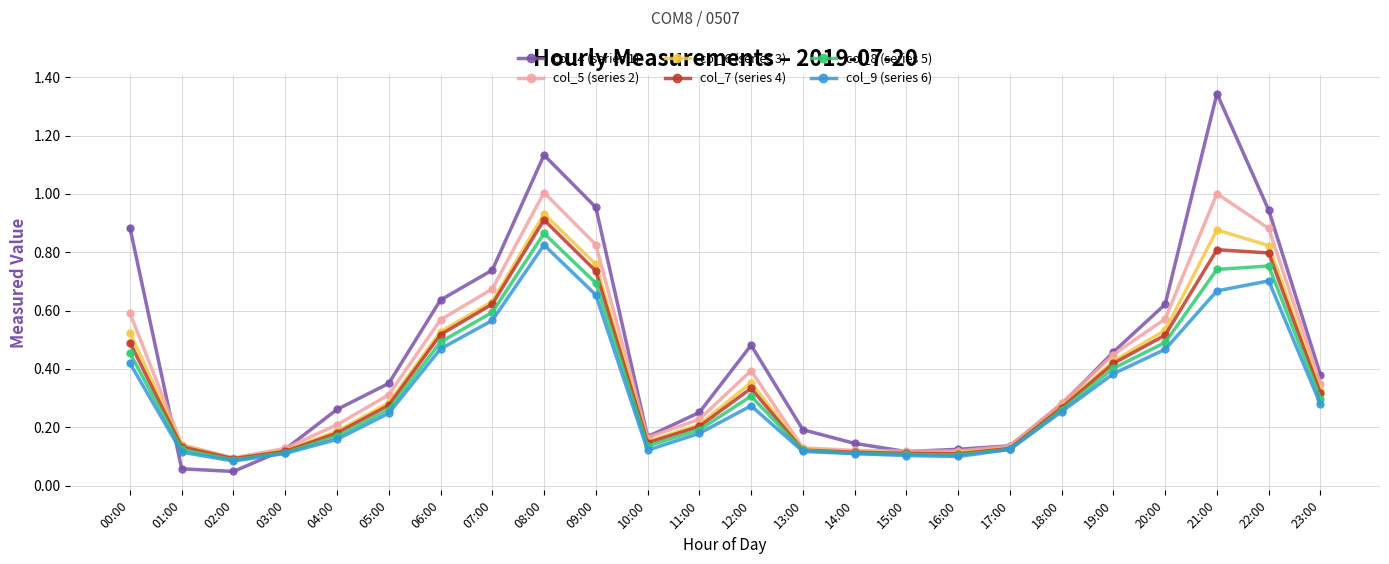

What is the label of the 13th point from the left?

12:00